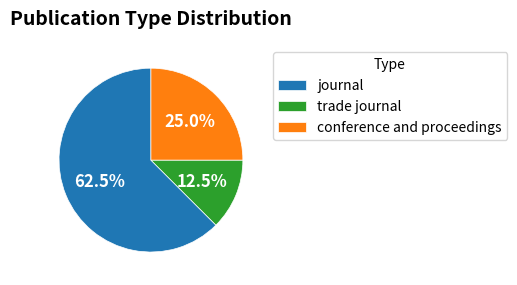

Rank the categories by value from highest to lowest.

journal, conference and proceedings, trade journal